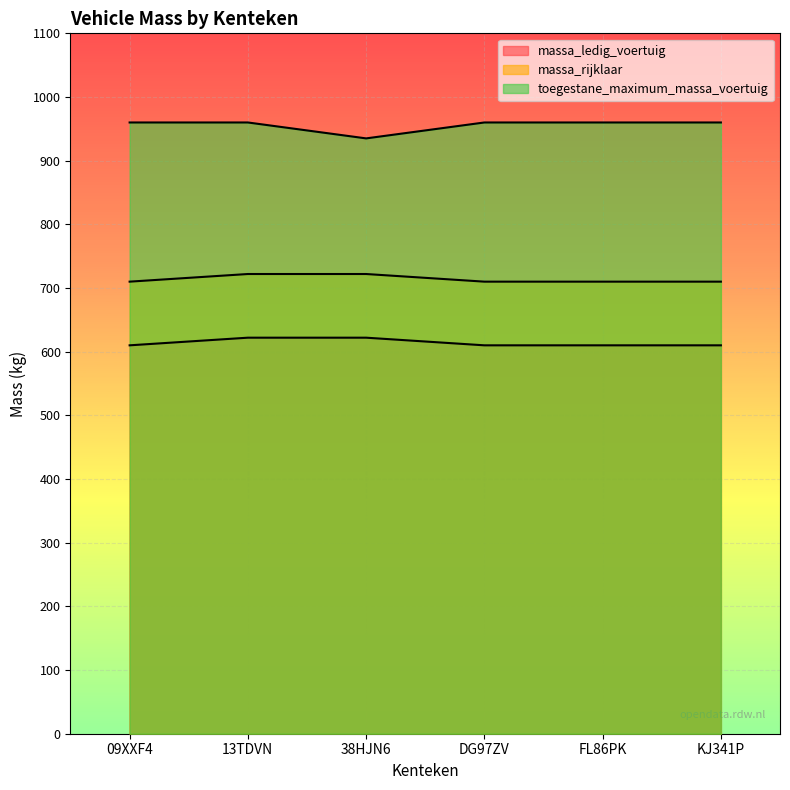

Between DG97ZV and 38HJN6, which is larger?

38HJN6